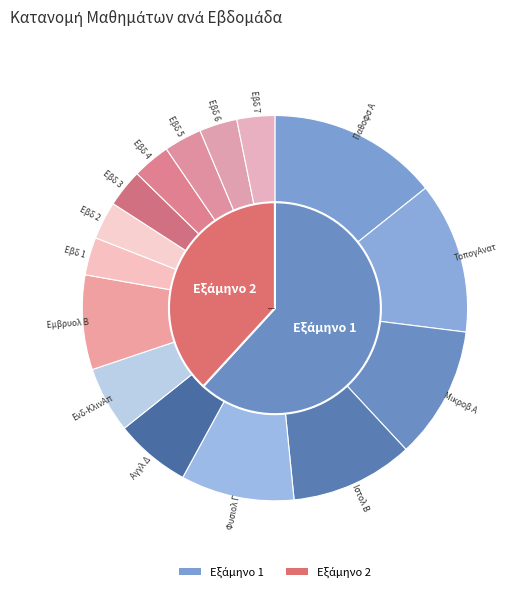

Which category has the biggest portion of the pie?

Παθοφσ Α